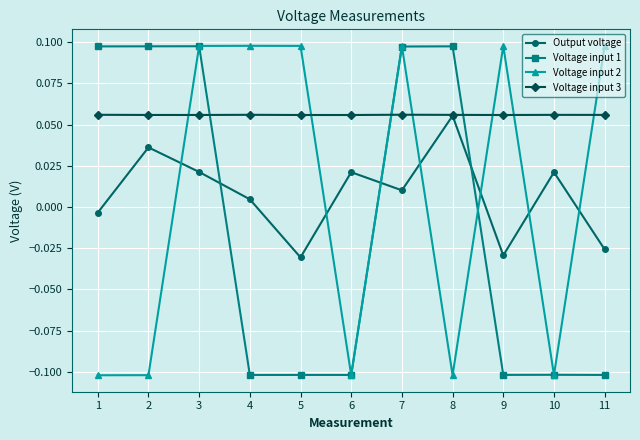

At how many categories does at least one series exceed 0?

11